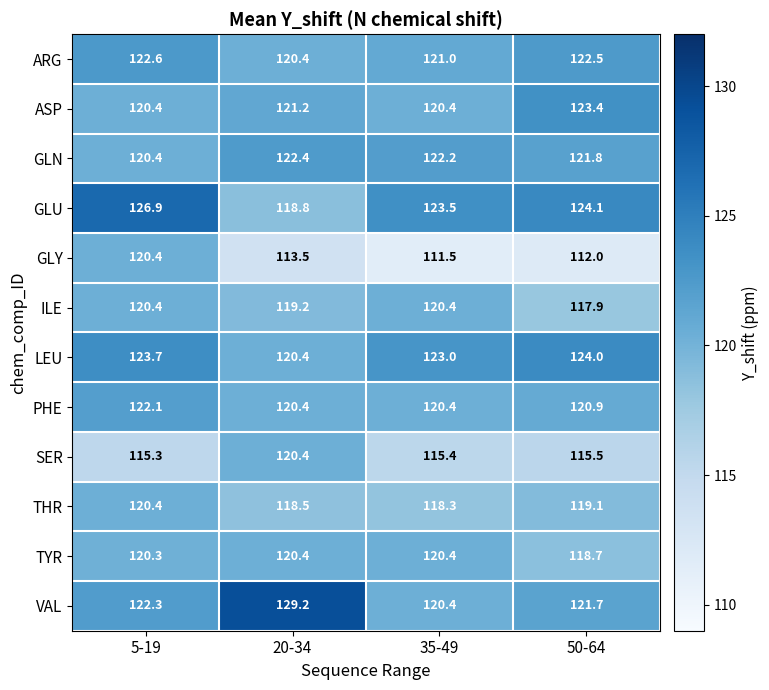

Rank the series at 50-64 from highest to lowest value.

GLU, LEU, ASP, ARG, GLN, VAL, PHE, THR, TYR, ILE, SER, GLY